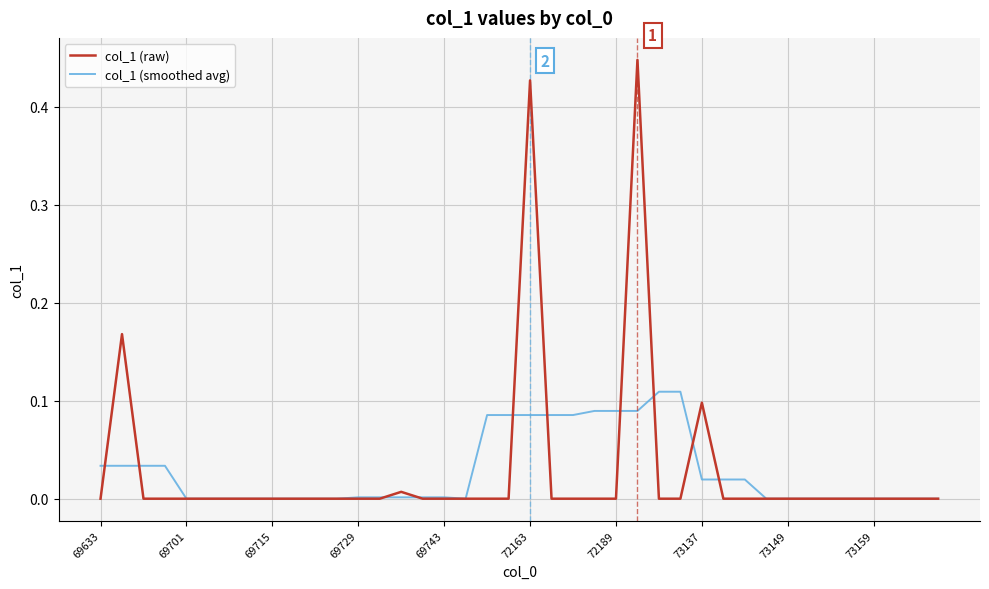

Which series has the largest range (max minus min)?

col_1 (raw)